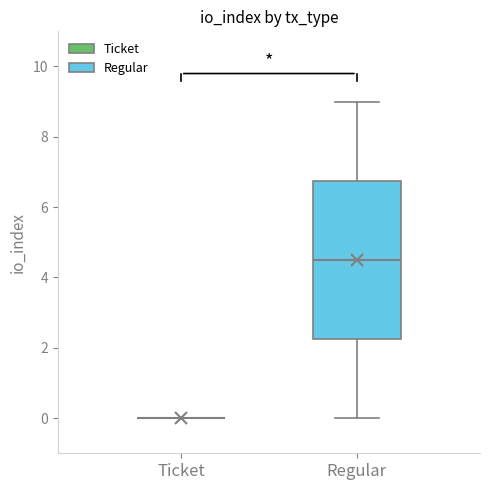

Comparing the boxes themselves (not the whiskers), which one is the tallest?

Regular